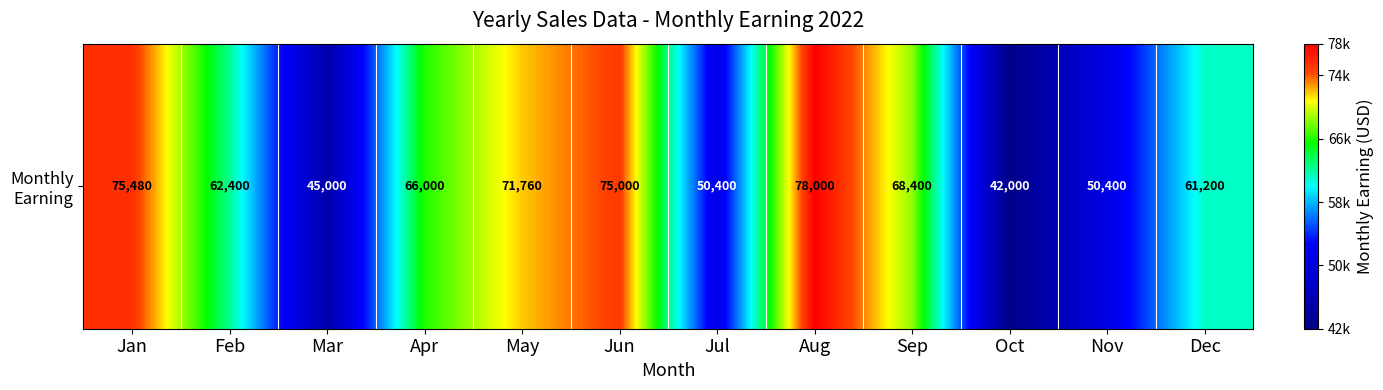

The value at Jul is 66702. True or false?

False